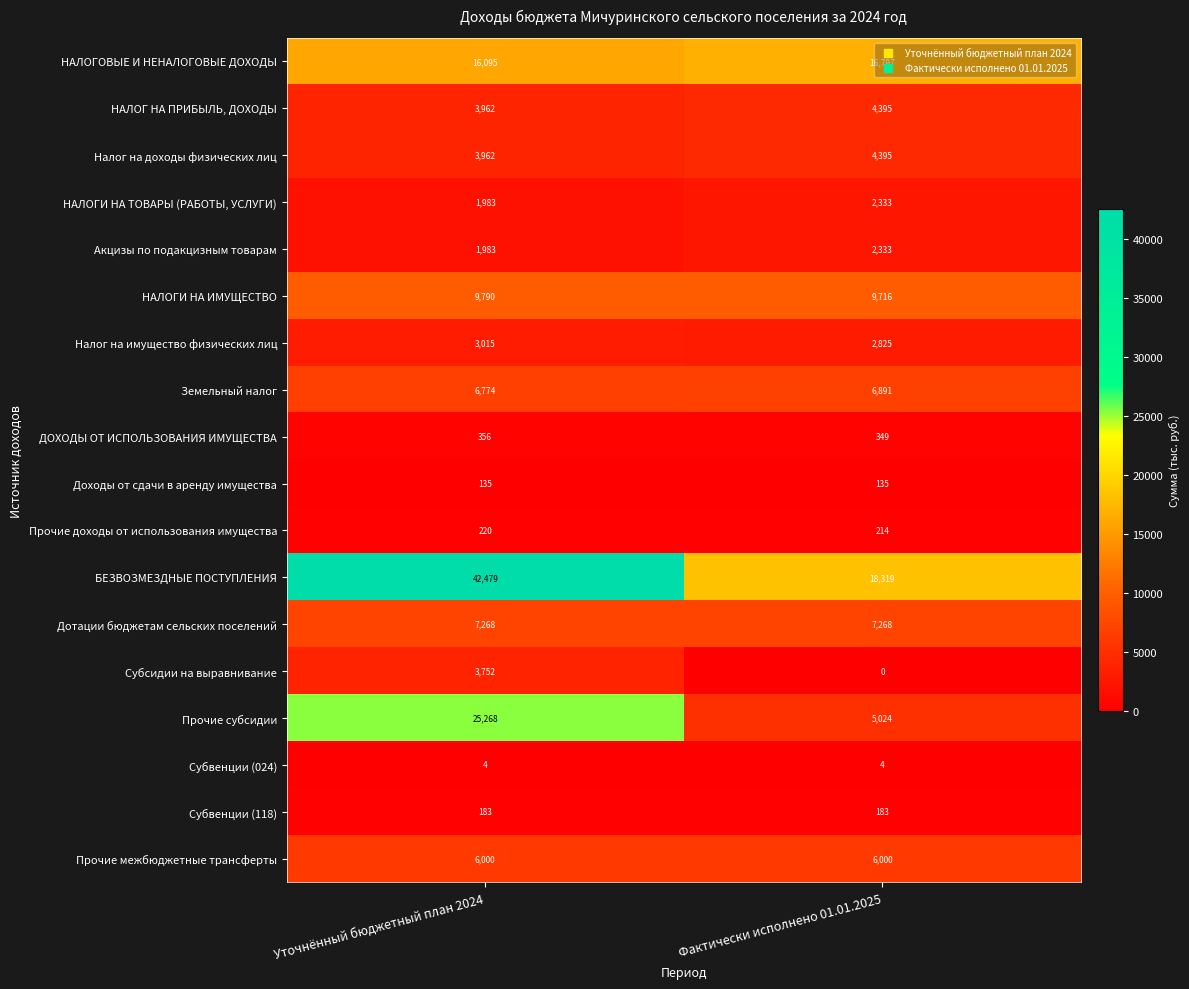

The Прочие доходы от использования имущества series shows 214 at Фактически исполнено 01.01.2025. True or false?

True